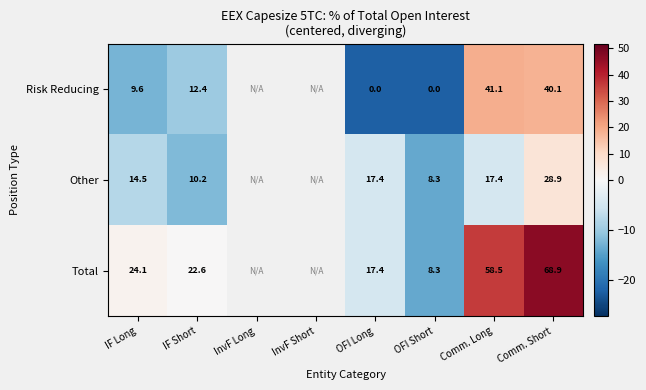

Between OFI Long and IF Short, which is larger?

IF Short